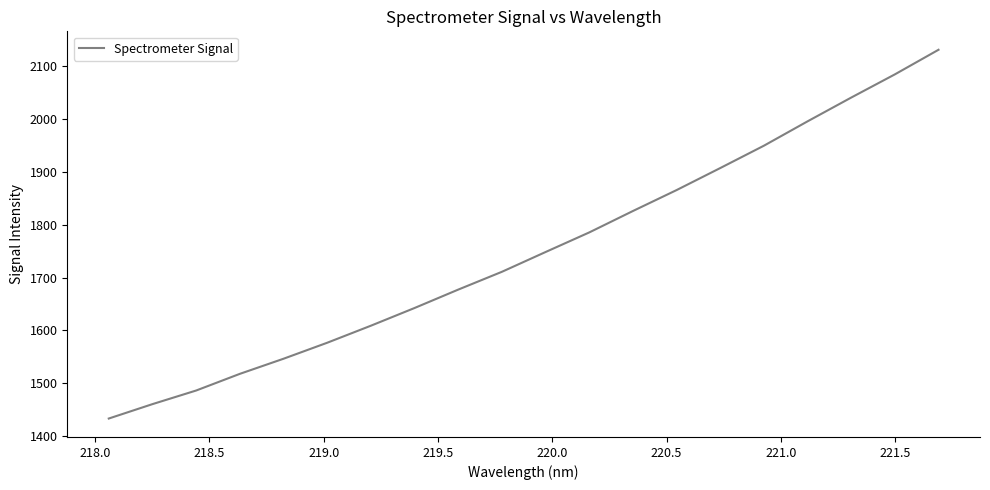

What is the greatest value displayed?

2130.8